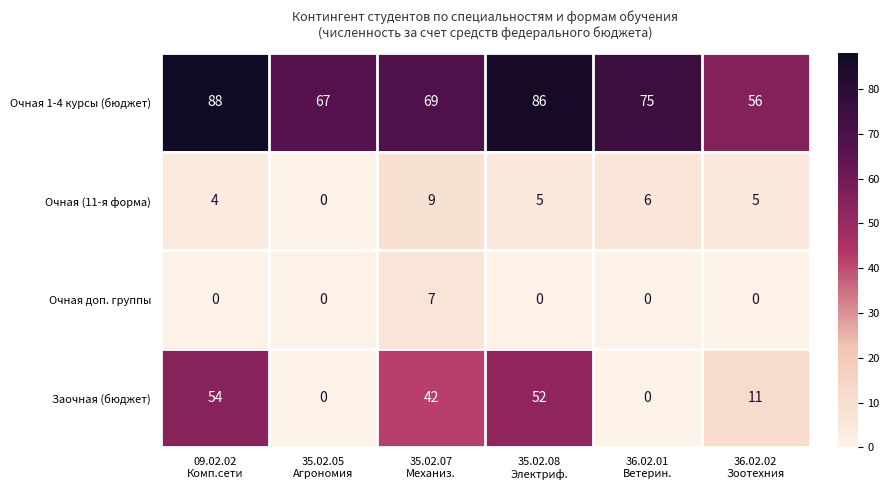

Reading right to left, what are all the values shown in this chart?

Очная 1-4 курсы (бюджет): 56	75	86	69	67	88
Очная (11-я форма): 5	6	5	9	0	4
Очная доп. группы: 0	0	0	7	0	0
Заочная (бюджет): 11	0	52	42	0	54